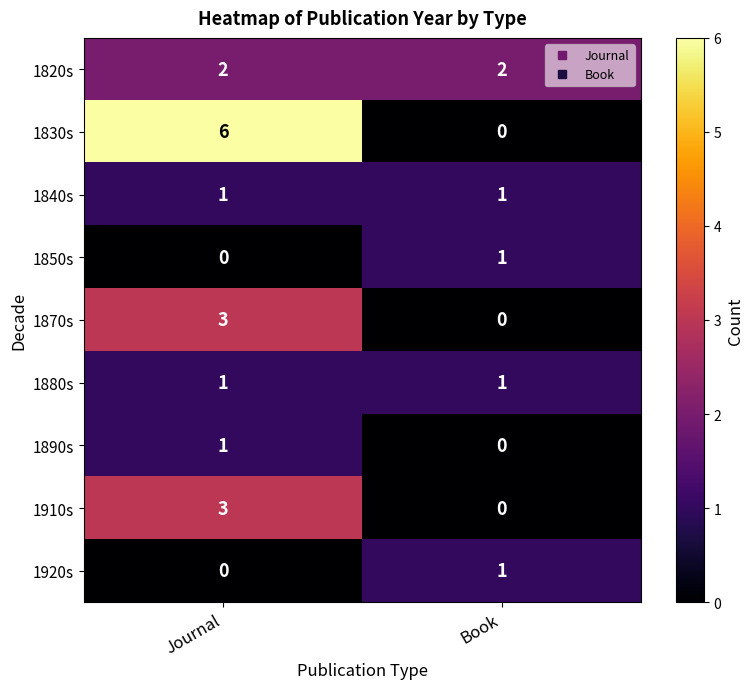

How many distinct data groups are displayed?

9